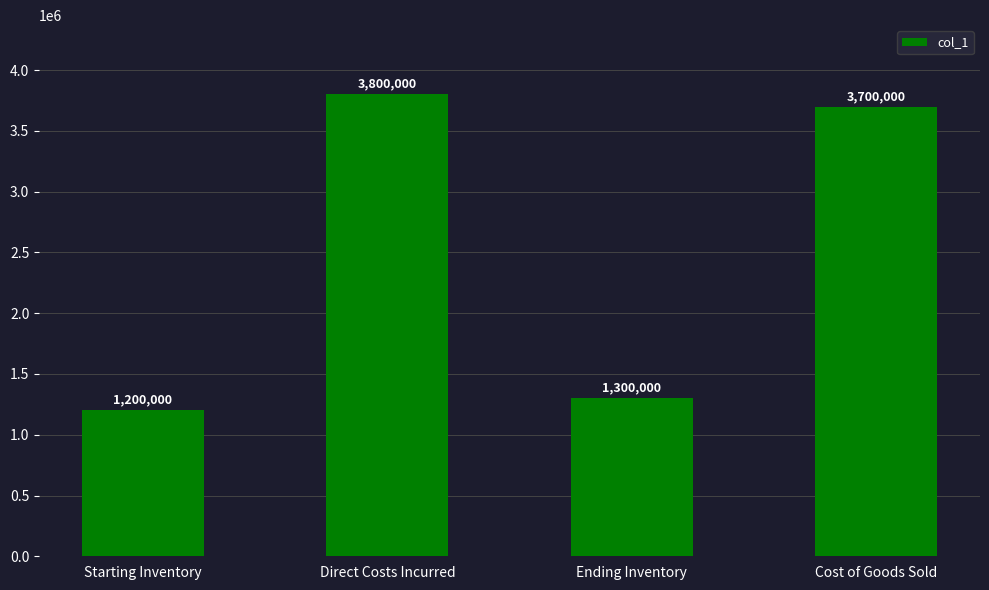

What is the value of the 2nd bar from the left?

3800000